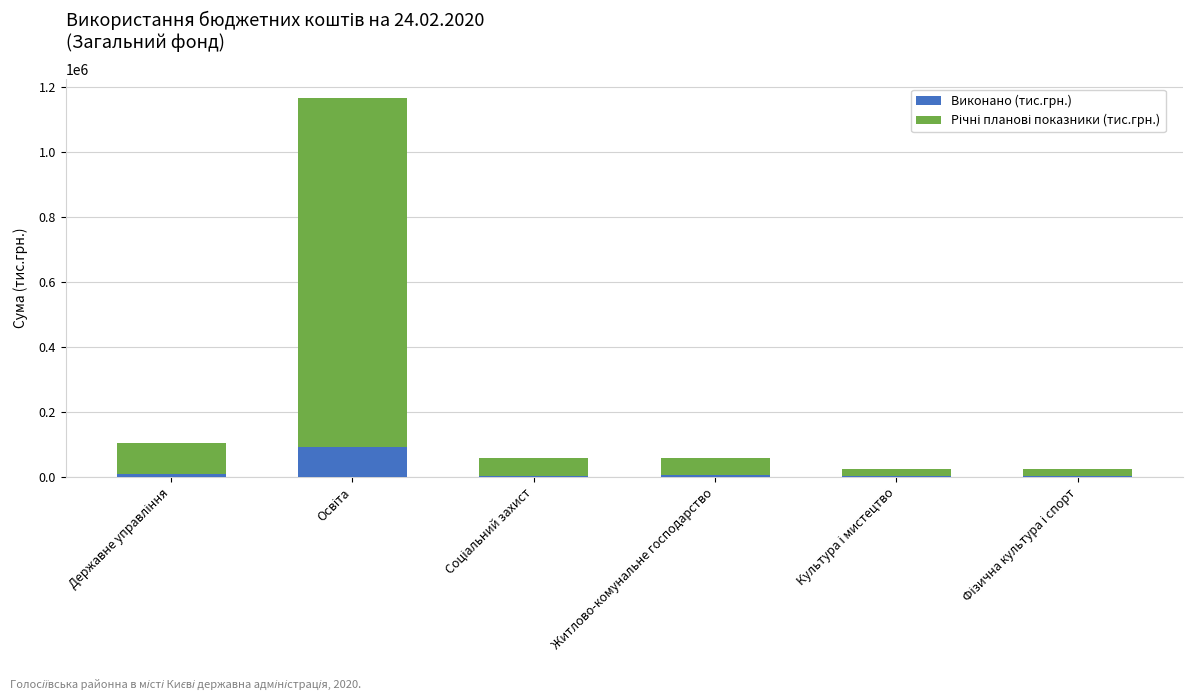

How many data points in Виконано (тис.грн.) are above 4899?

3